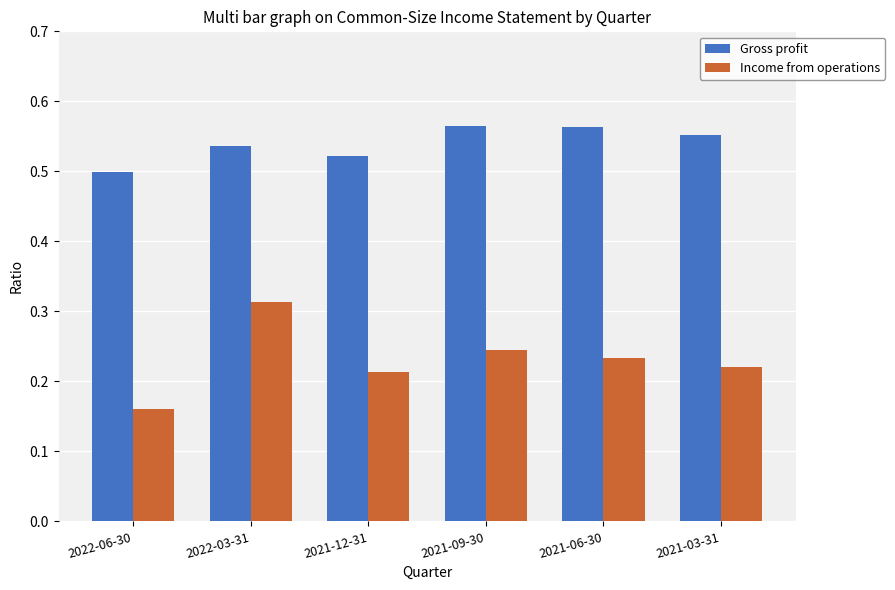

True or false: Income from operations has a value of 0.1 at 2021-06-30.

False